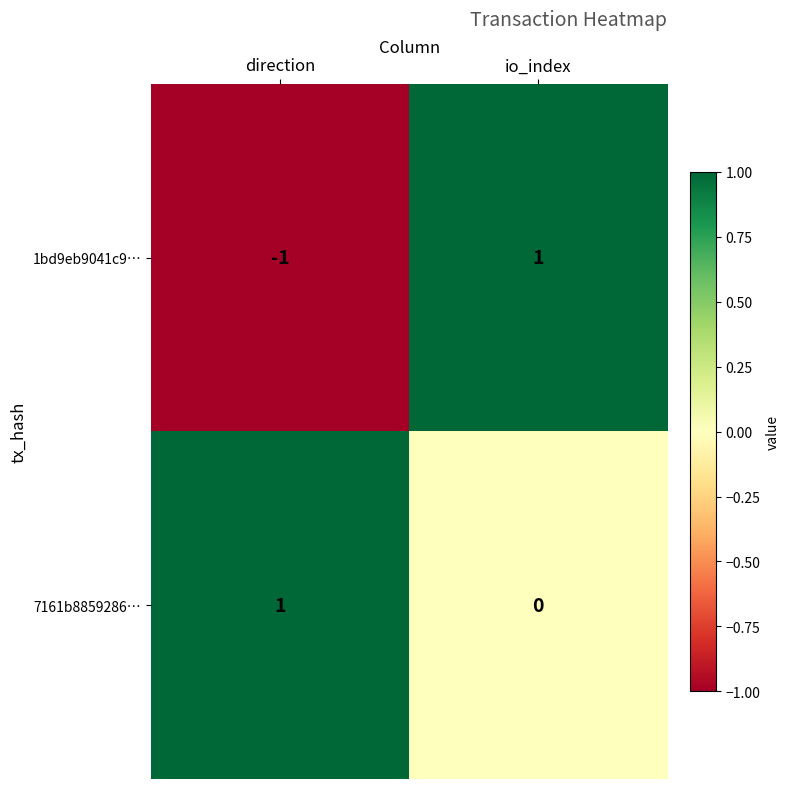

At direction, list the series in order from smallest to largest.

1bd9eb9041c9…, 7161b8859286…